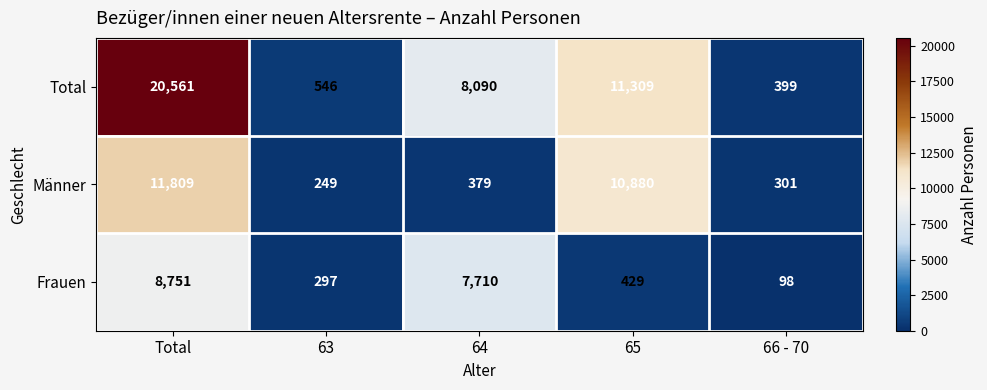

At which category does the chart reach its peak across all series?

Total